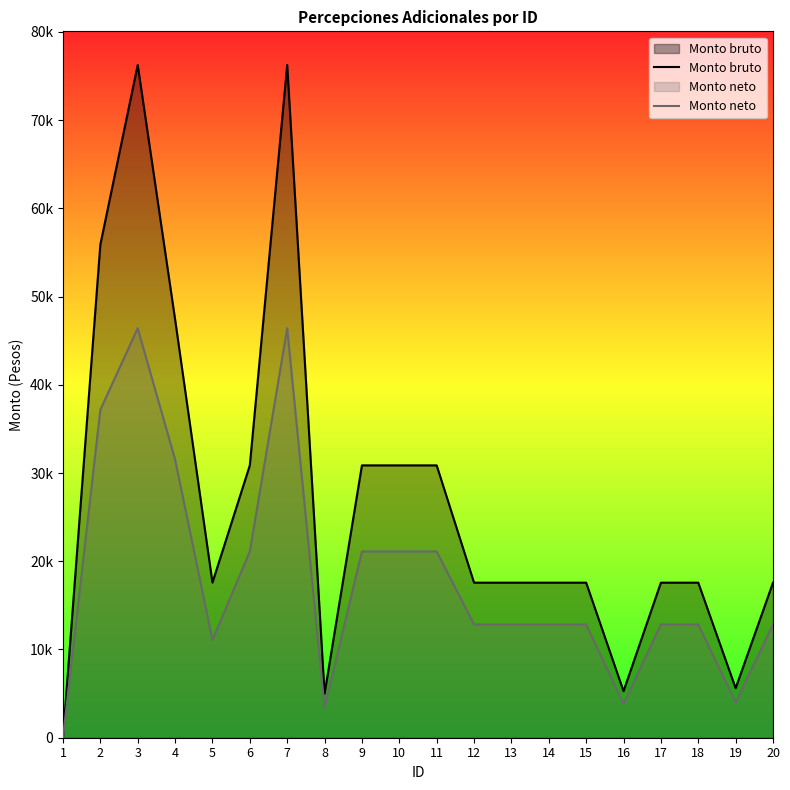

At which label is Monto bruto closest to 38122?

6